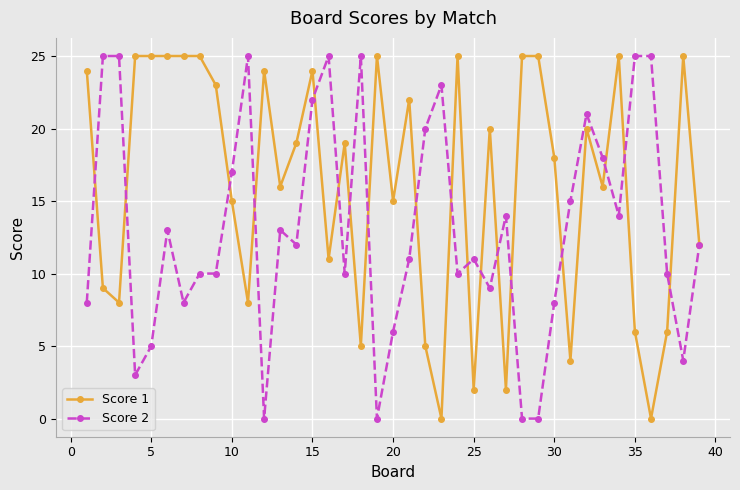

Which series has the largest total across all categories?

Score 1